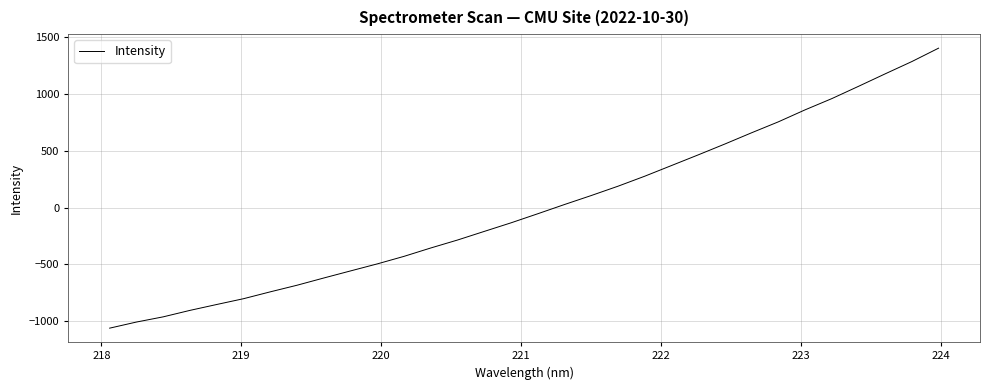

What is the minimum value shown in the chart?

-1060.4